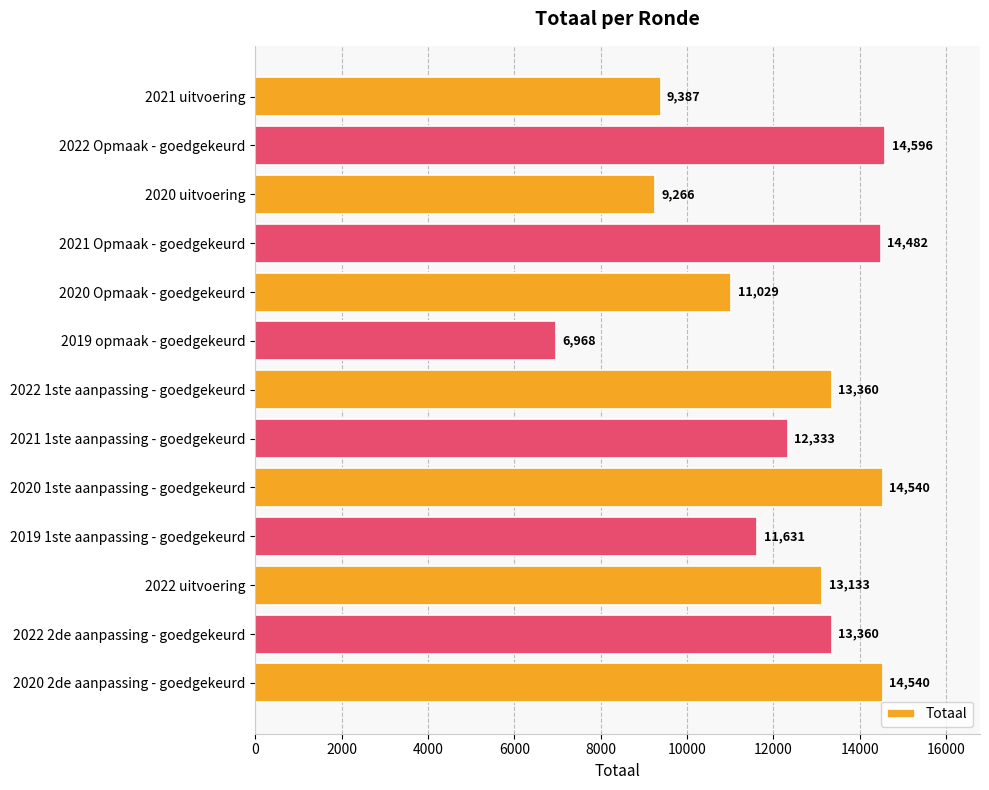

What is the minimum value shown in the chart?

6968